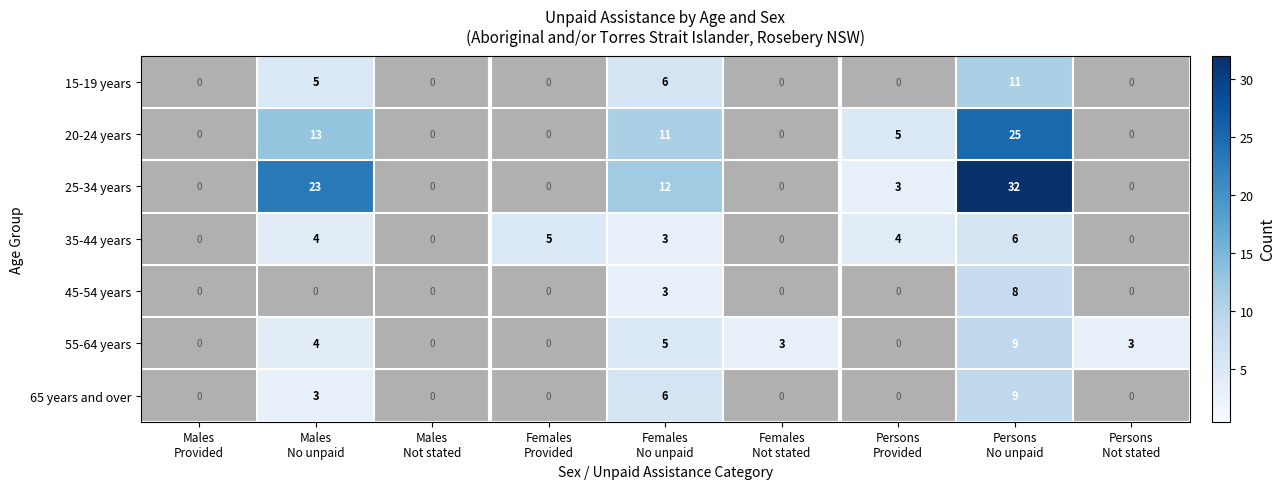

What is the difference between the maximum and minimum values in the 15-19 years series?

11